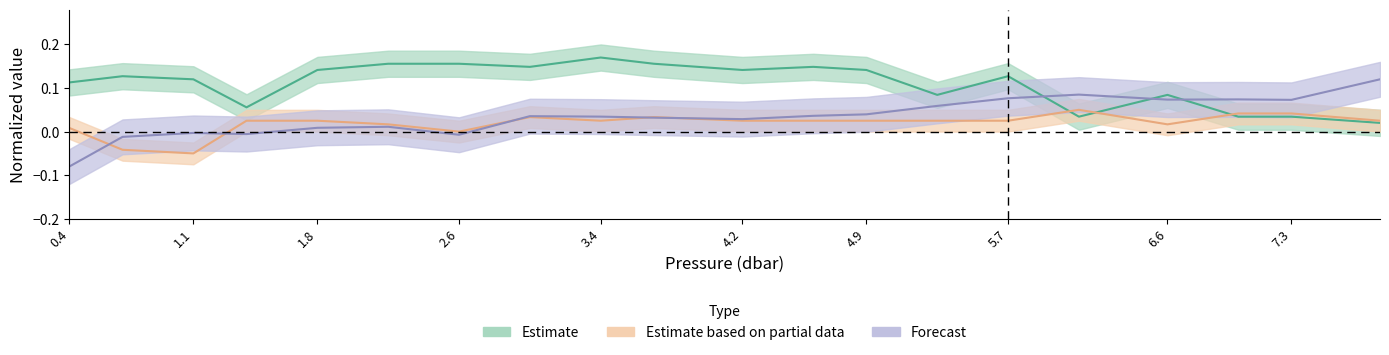

What is the sum of the t_vals values at 4.6 and 7.8?

0.2